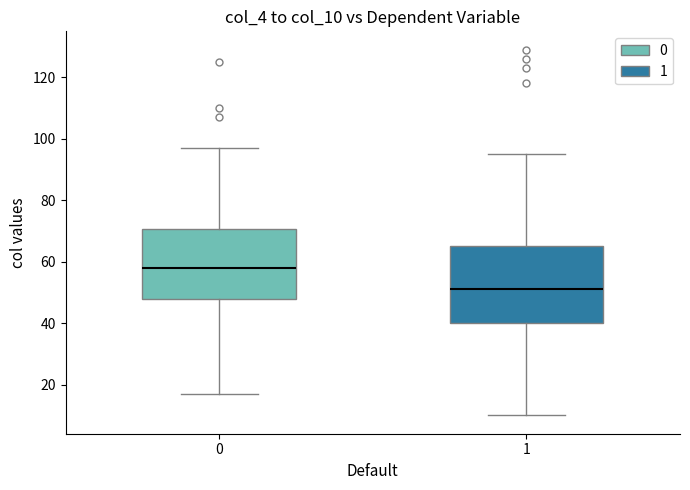

Which box has the highest median line?

0